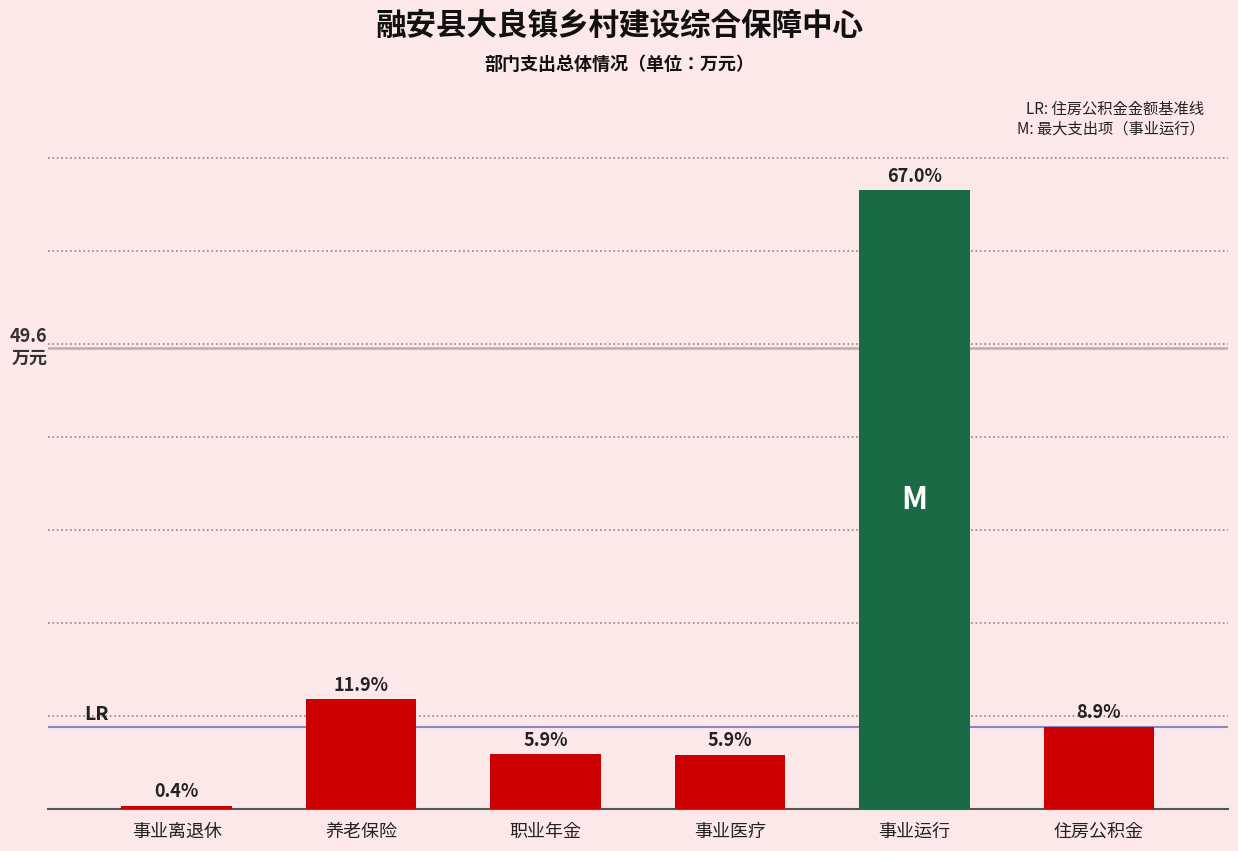

Which category has the highest value across all series?

事业运行